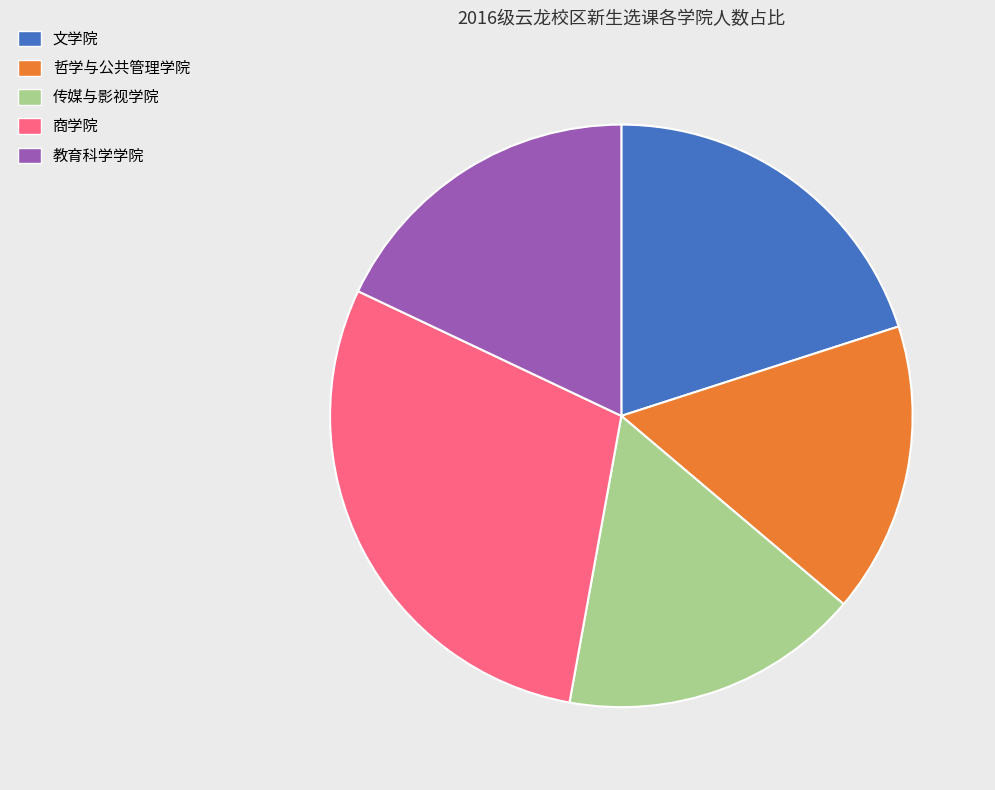

How many segments does this pie chart have?

5